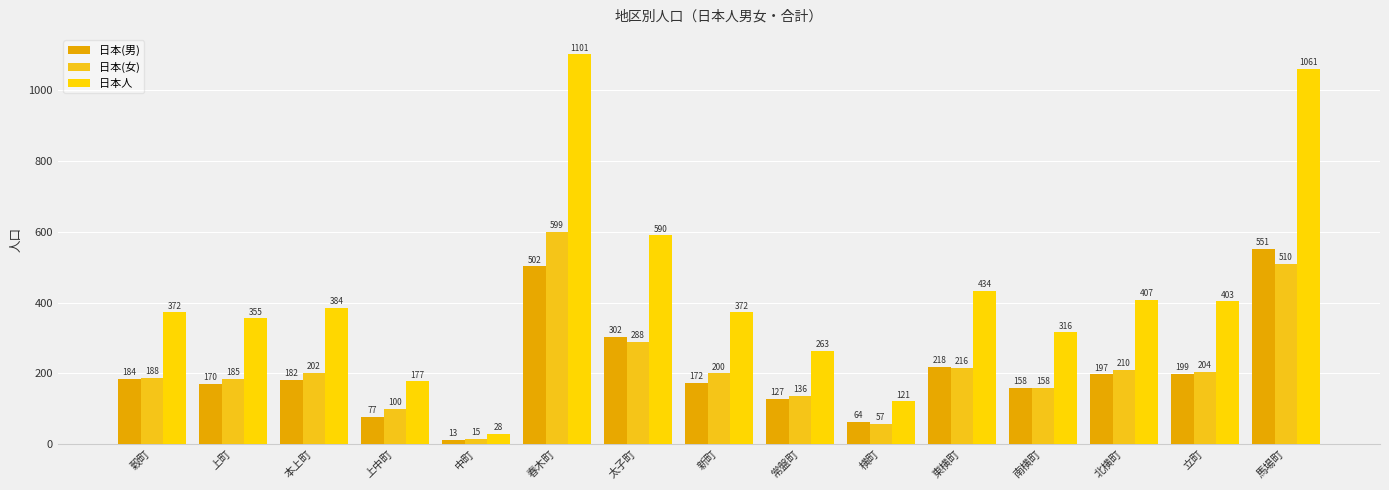

What position from the right is 立町?

2